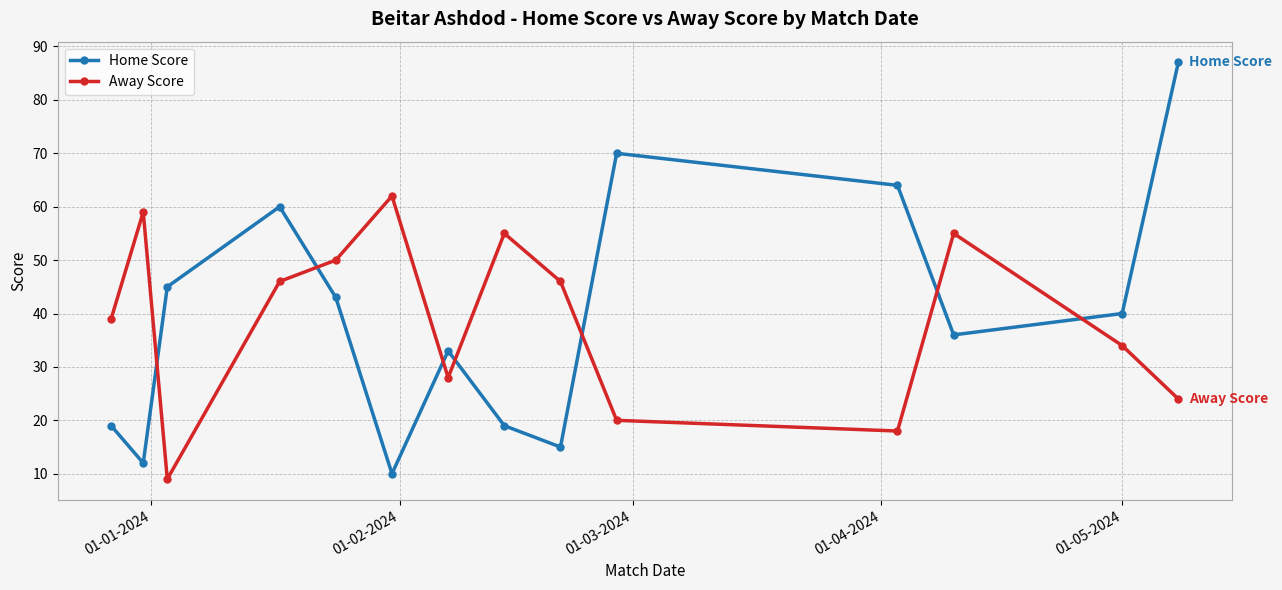

What is the sum of all Away Score values?

545